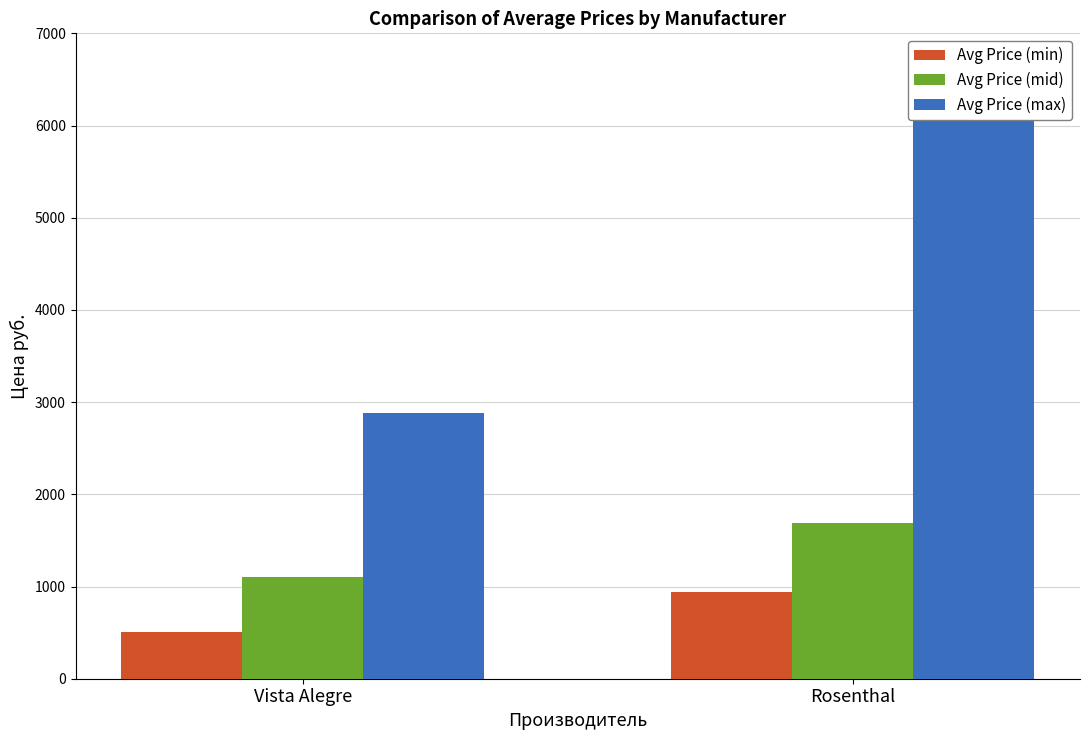

Is the value of Avg Price (min) at Vista Alegre greater than the value of Avg Price (max) at Vista Alegre?

No